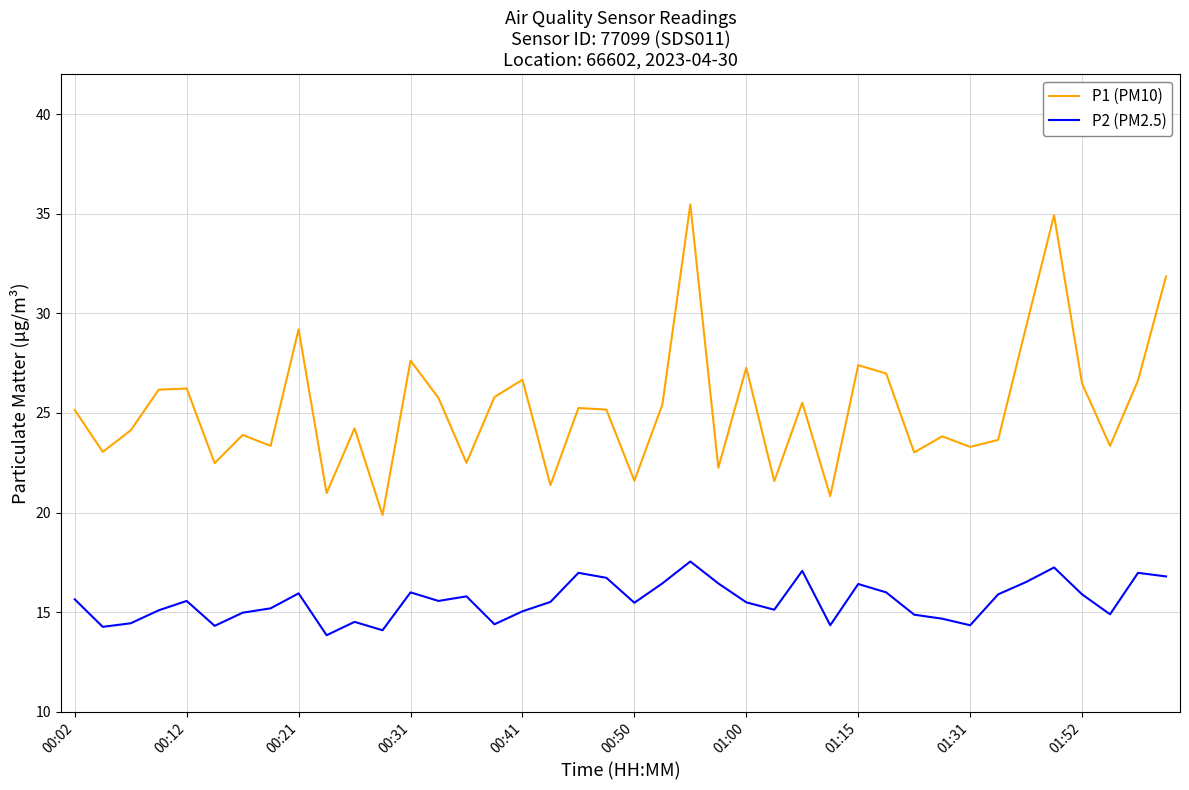

What is the highest value of the P1 (PM10) series?

35.5